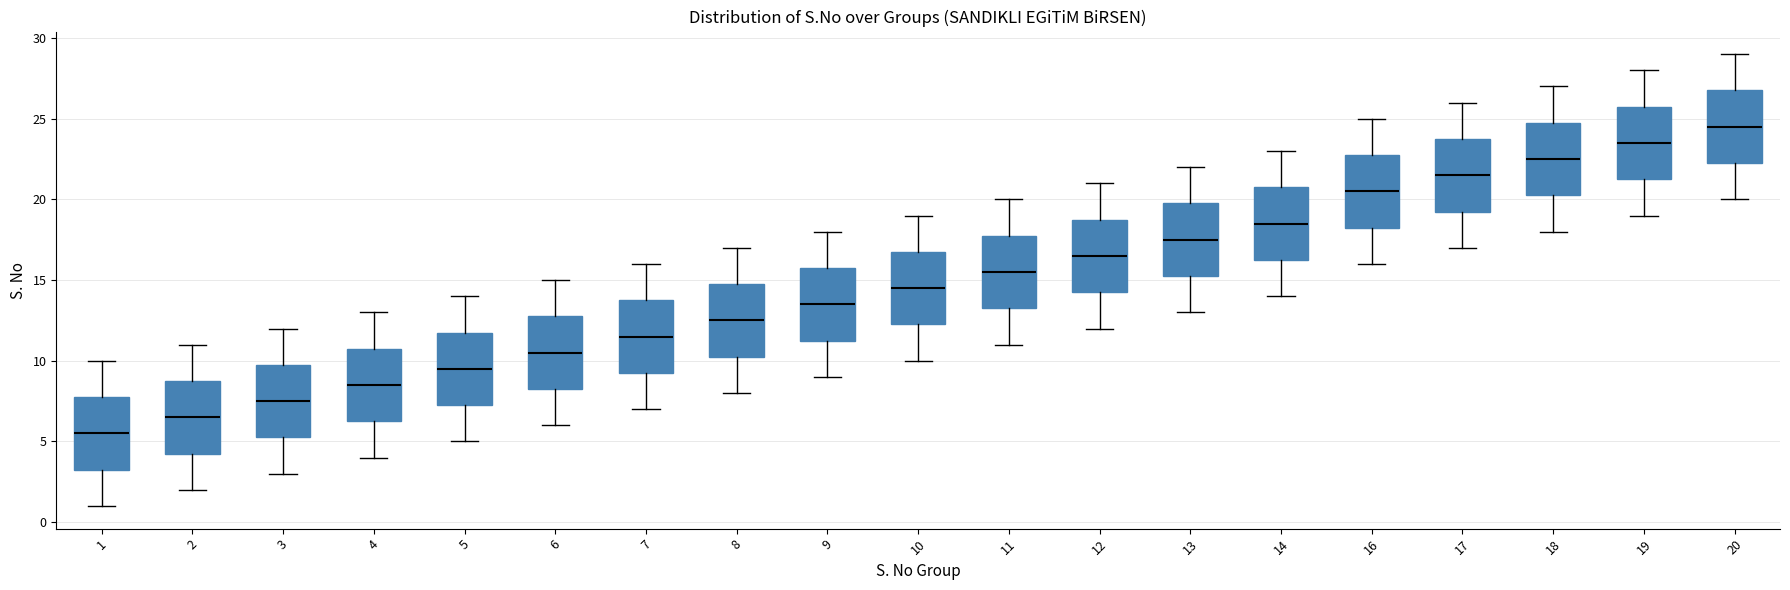

Which box has the lowest median line?

1